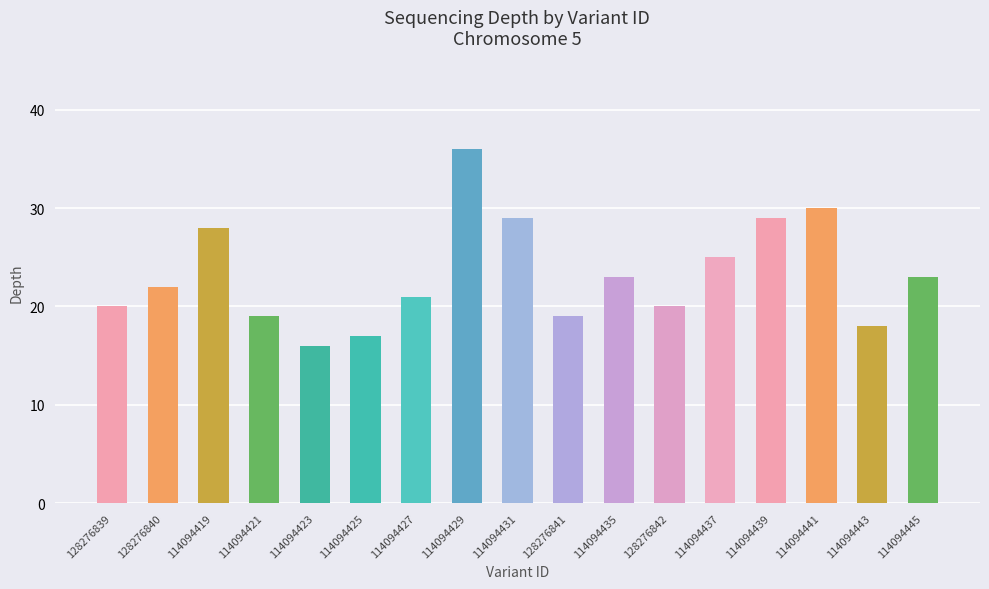

Are the bars horizontal?

No